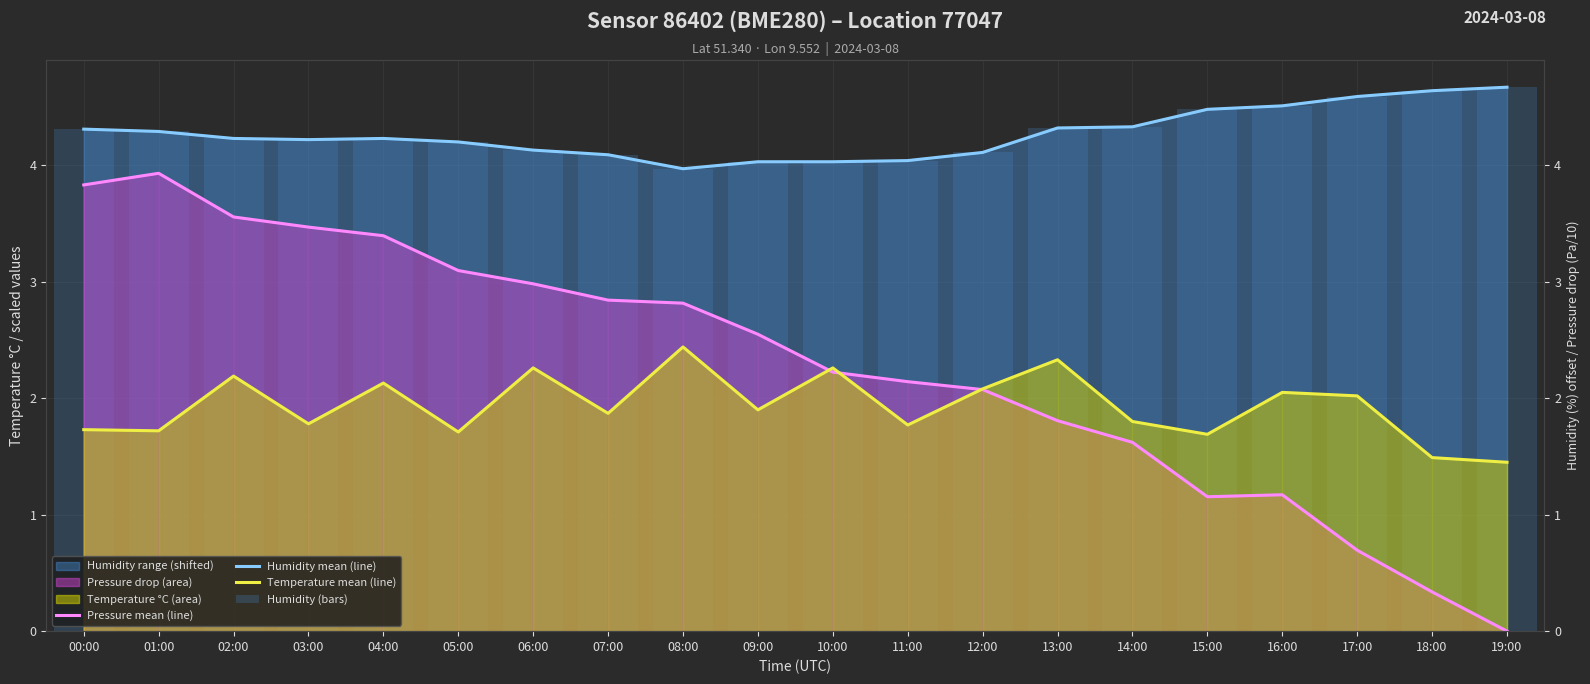

How many data points in Humidity (bars) are less than 4?

1